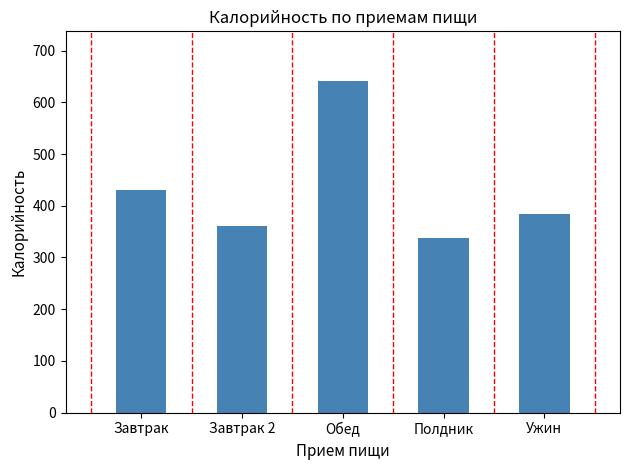

What is the difference between the values at Завтрак 2 and Ужин?

23.1